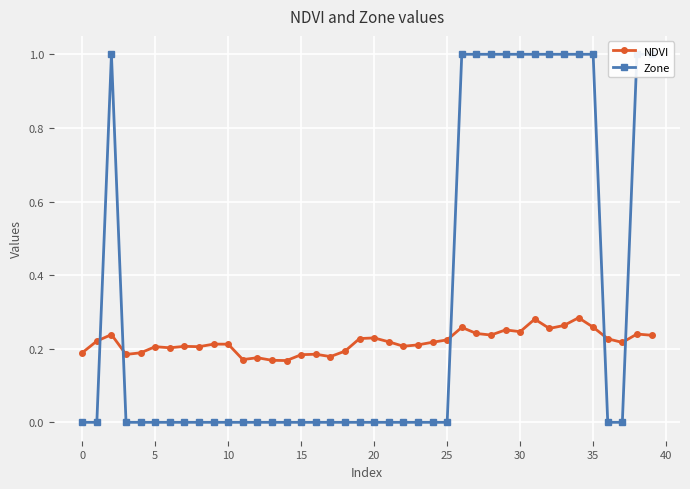

True or false: NDVI has a value of 0.1 at 5.

False